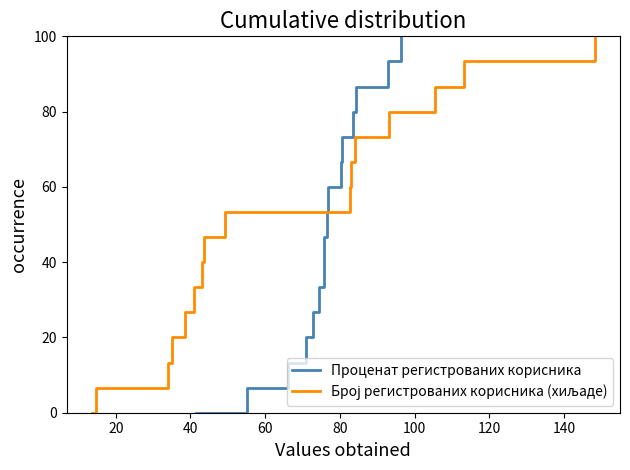

How many values in the Проценат регистрованих корисника series exceed 53?

8